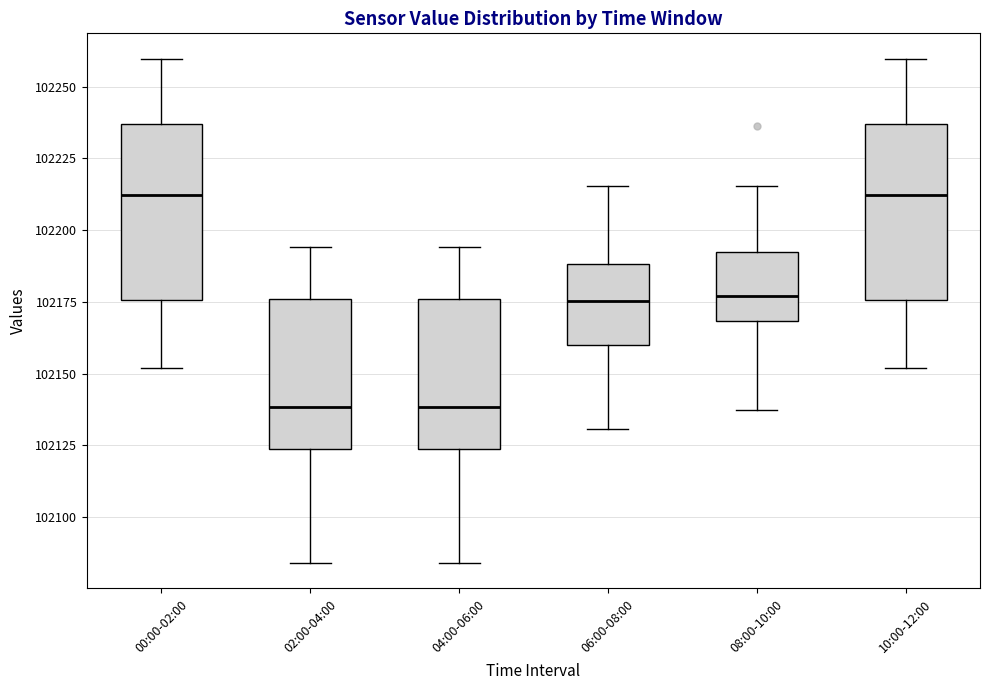

Where does the upper whisker of the box for 04:00-06:00 end on the y-axis? The values are not printed on the chart, so give them approximately, as read against the axis.

102195